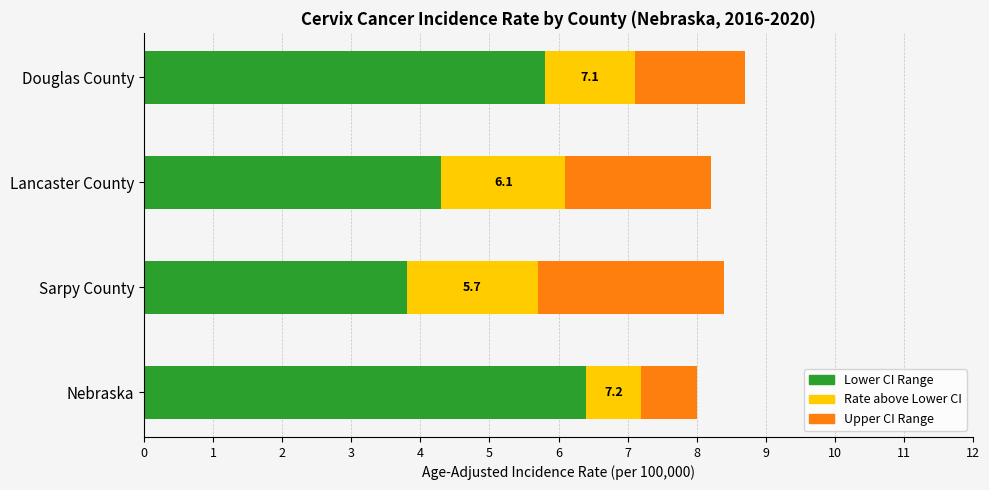

Rank the categories by Lower CI Range value from lowest to highest.

Sarpy County, Lancaster County, Douglas County, Nebraska